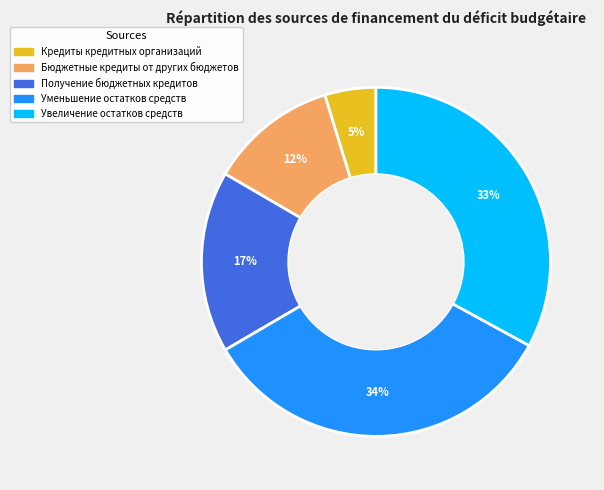

How many segments does this pie chart have?

5